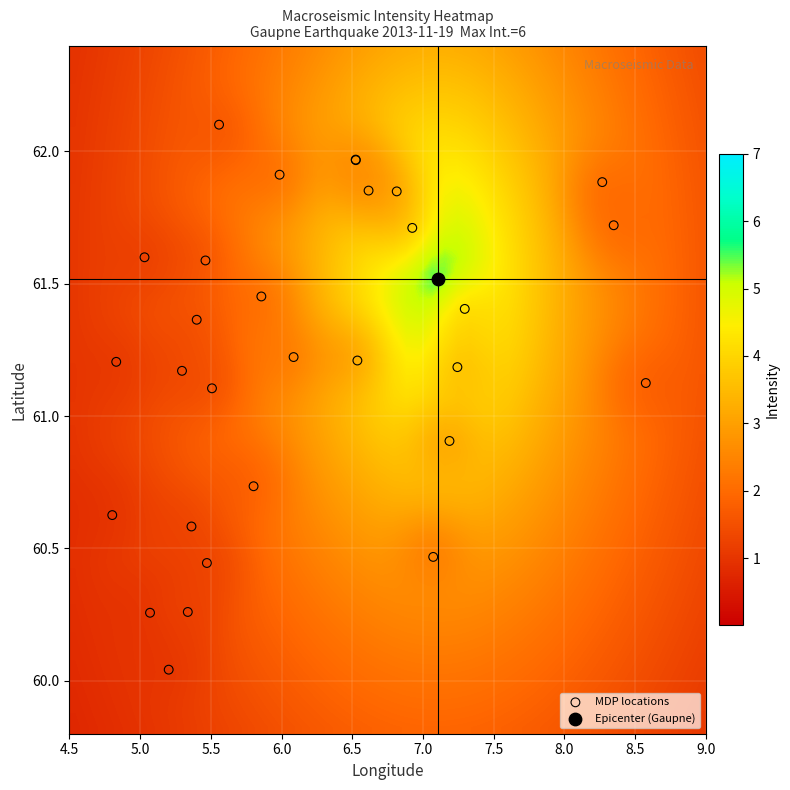

What are all the series names shown in the legend?

MDP locations, Epicenter (Gaupne)